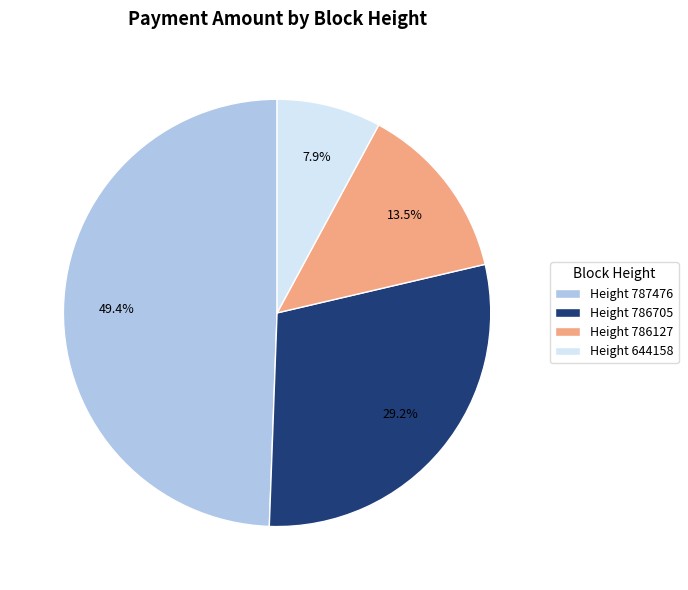

Combined, what portion of the pie is Height 786127 and Height 787476?

62.9%